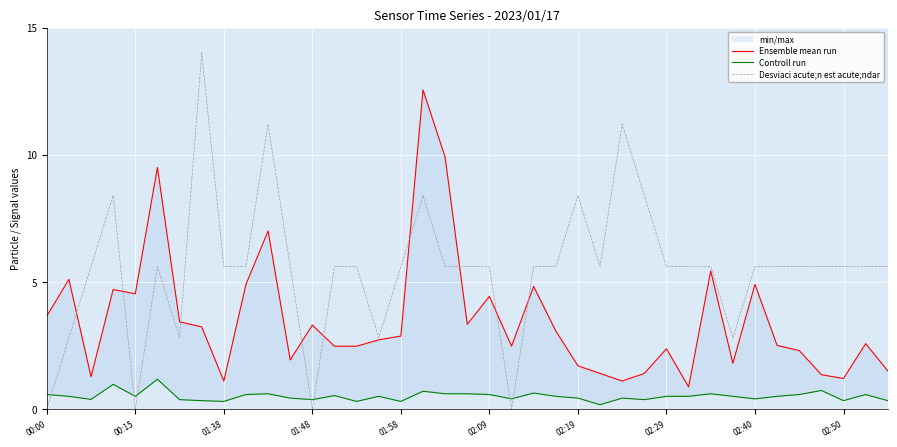

What is the value of the Ensemble mean run point at the 25th from the left?

1.7